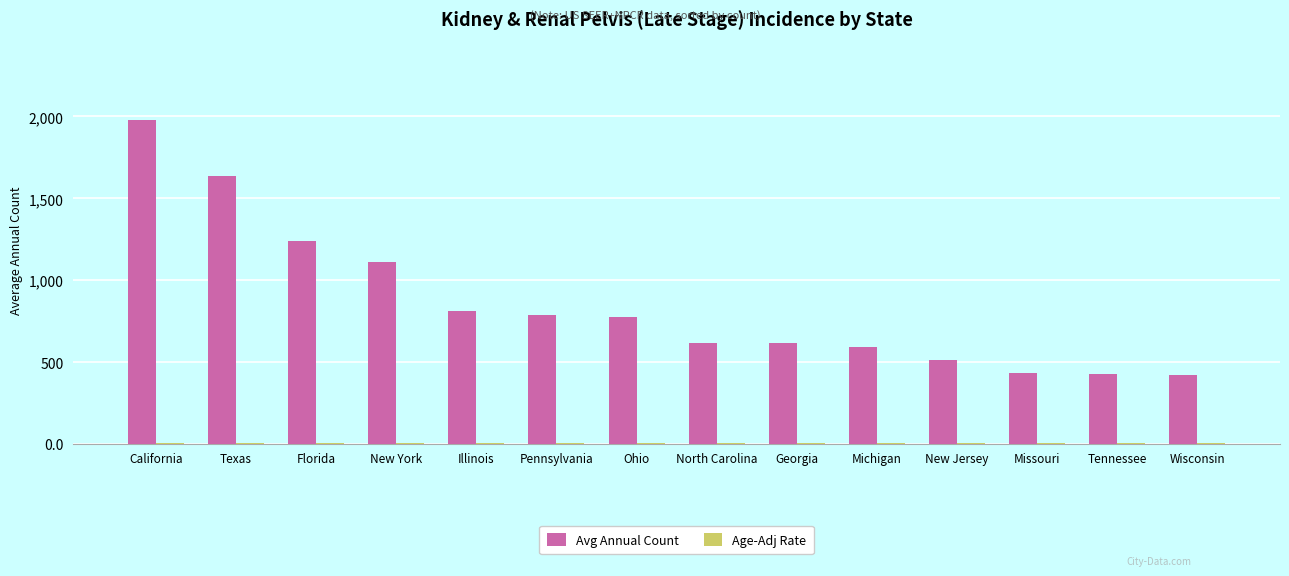

Which category has the highest value across all series?

California